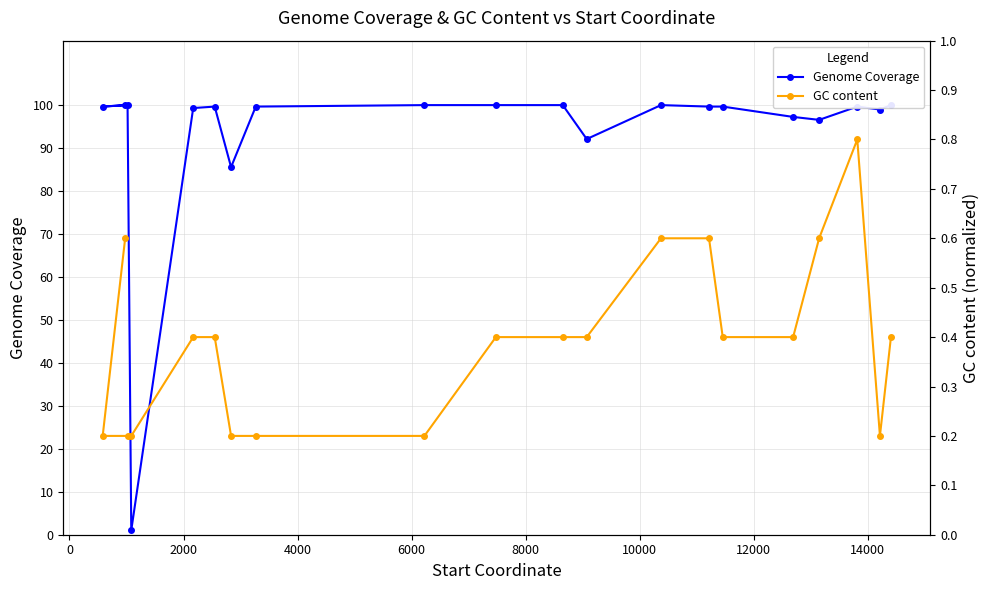

Which series has the widest spread of values?

Genome Coverage